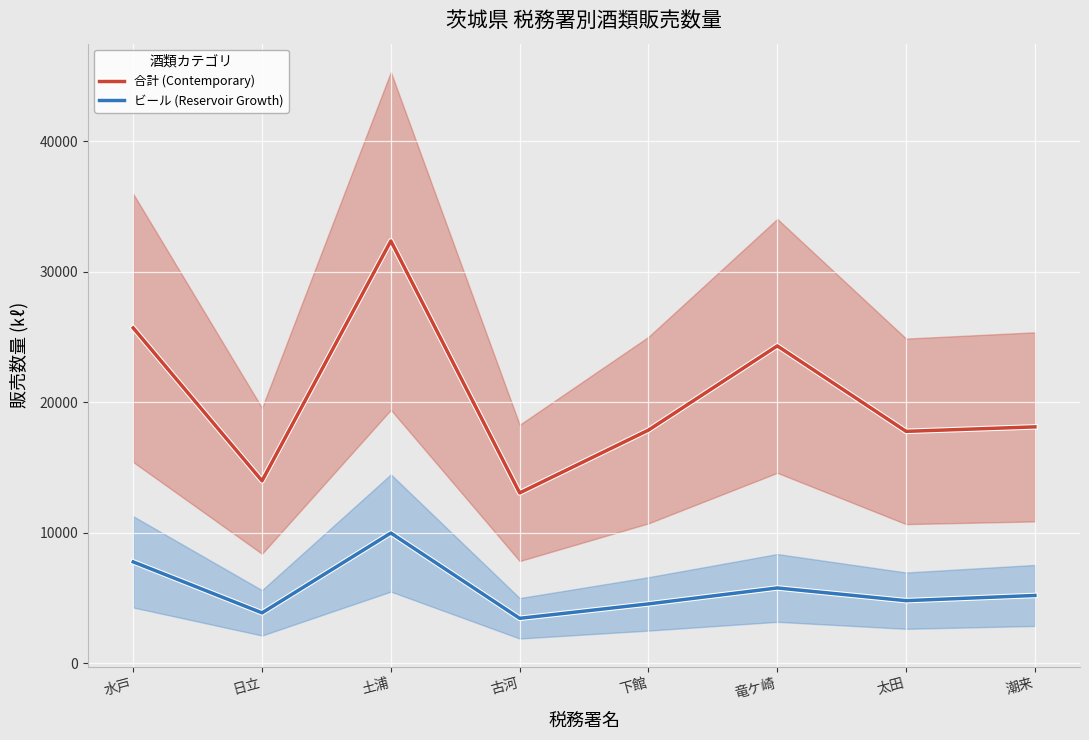

How many data points in 合計 (Contemporary) are less than 18112?

4